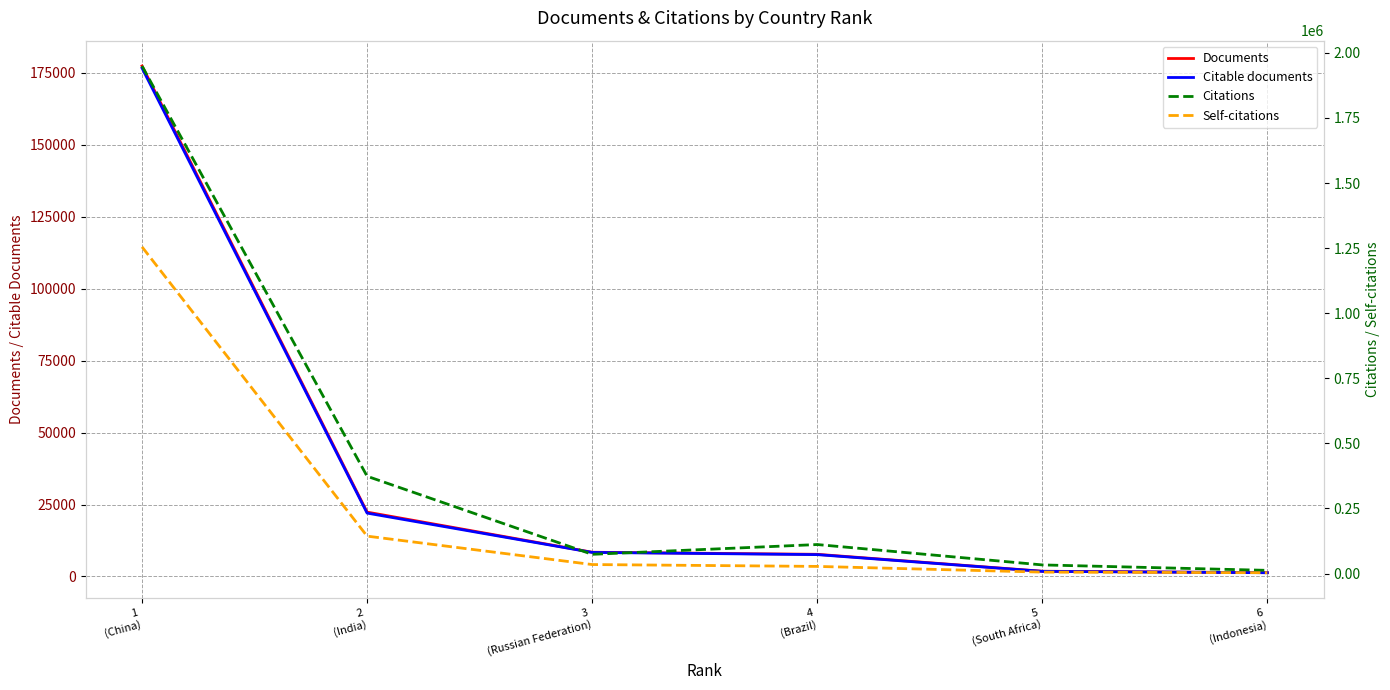

Rank the series by their maximum value, from lowest to highest.

Citable documents, Documents, Self-citations, Citations